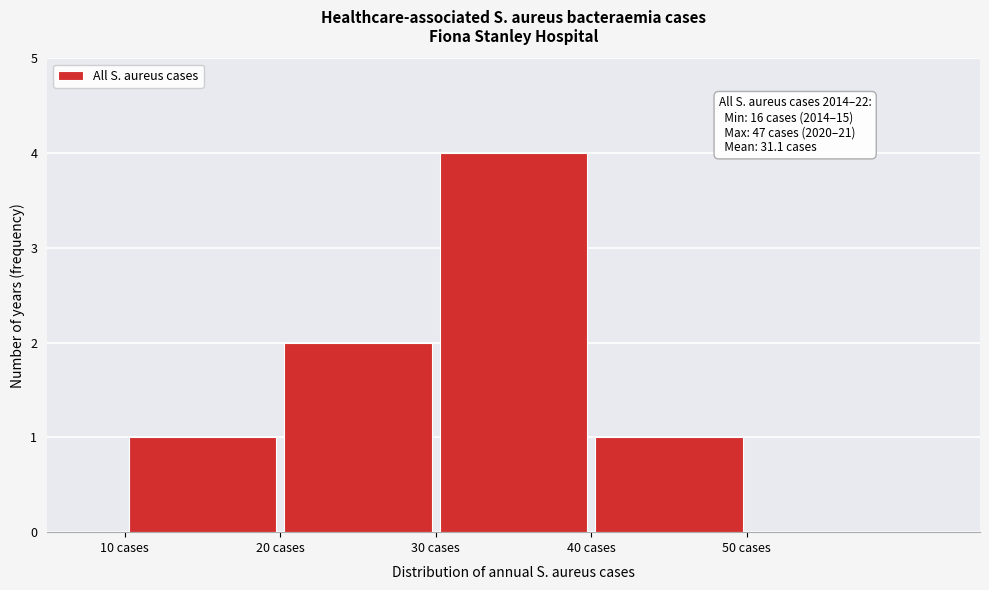

Over which range of the x-axis is the bar tallest?

30 to 40